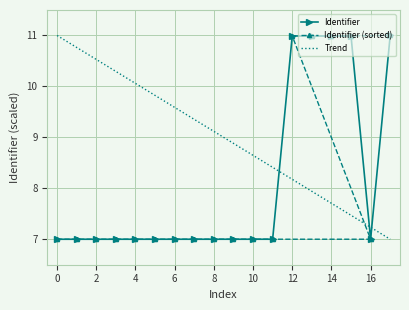

What is the value of the Identifier (sorted) point at the 15th from the left?

7.0